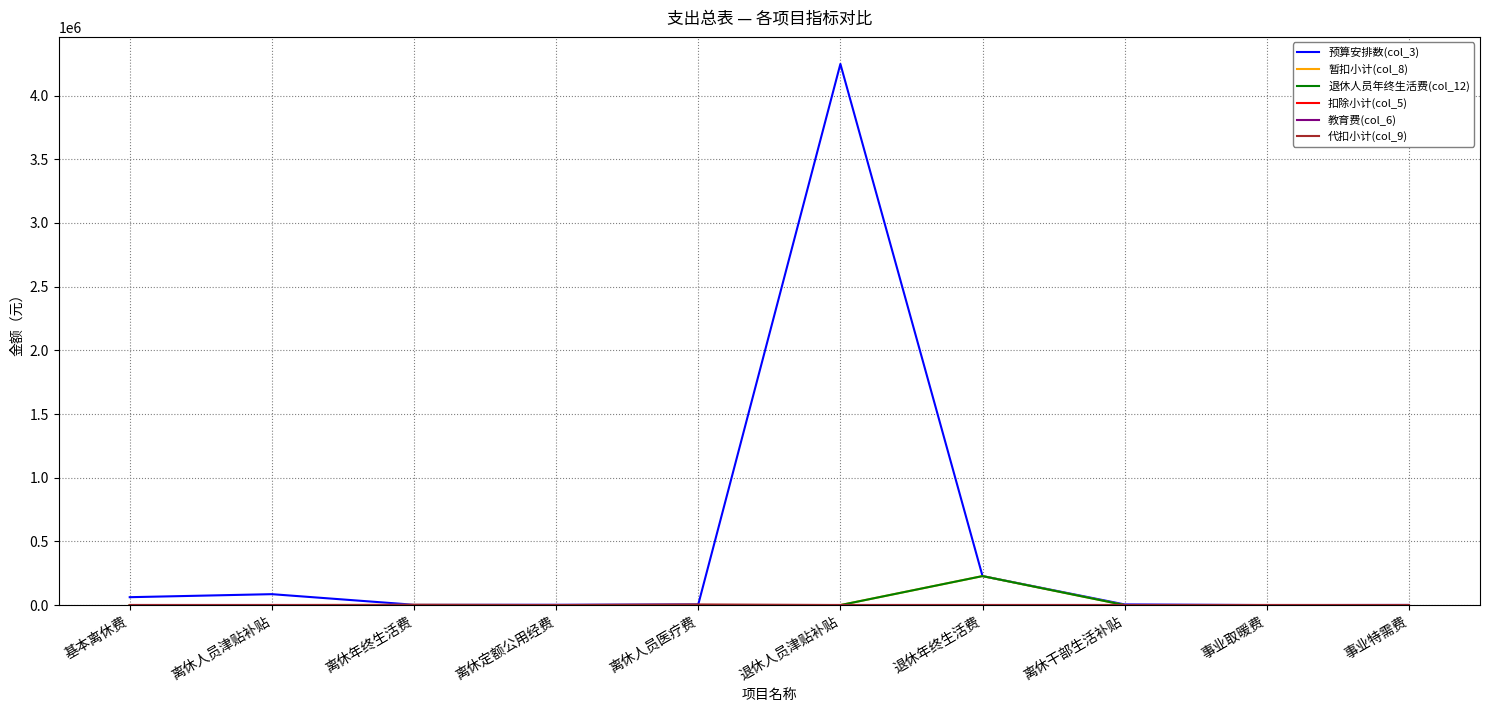

Is the value of 退休人员年终生活费(col_12) at 离休年终生活费 greater than the value of 代扣小计(col_9) at 离休年终生活费?

No